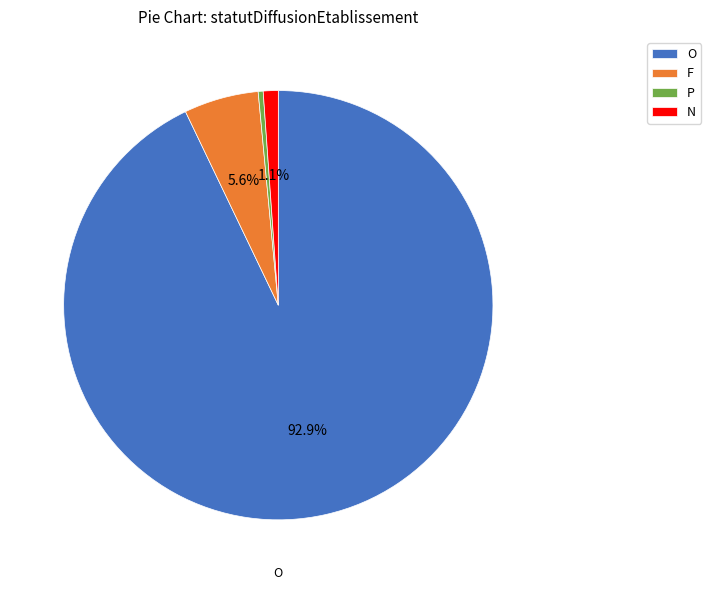

What percentage is the O slice, to the nearest percent?

93%